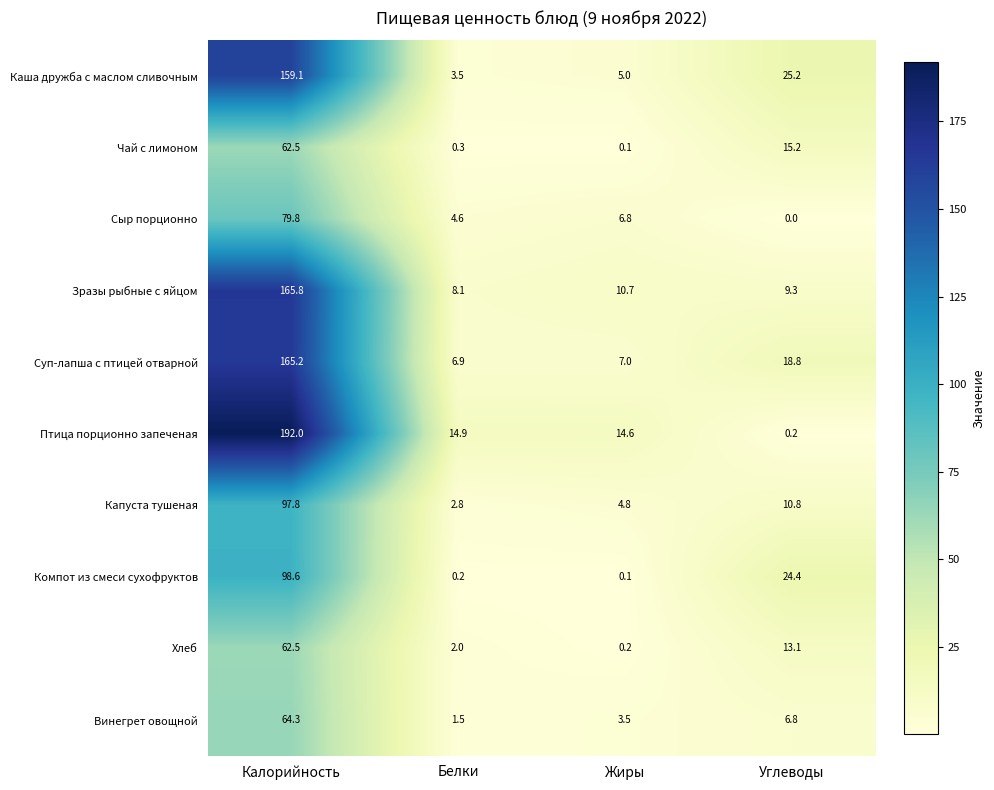

True or false: Чай с лимоном has a value of 0.3 at Белки.

True